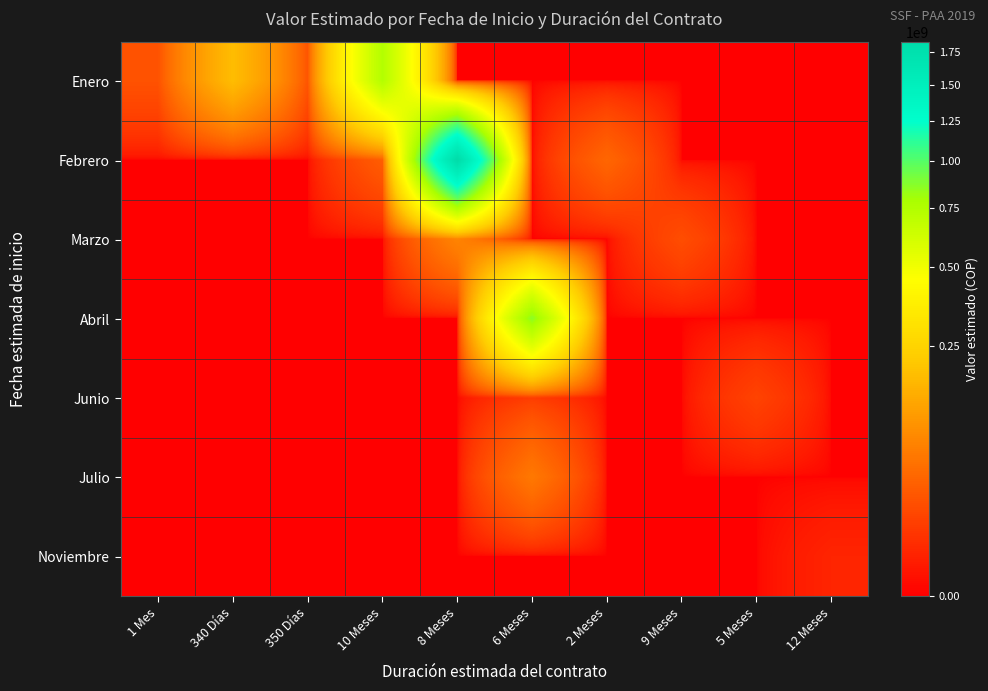

At which category is the sum across all series the highest?

8 Meses